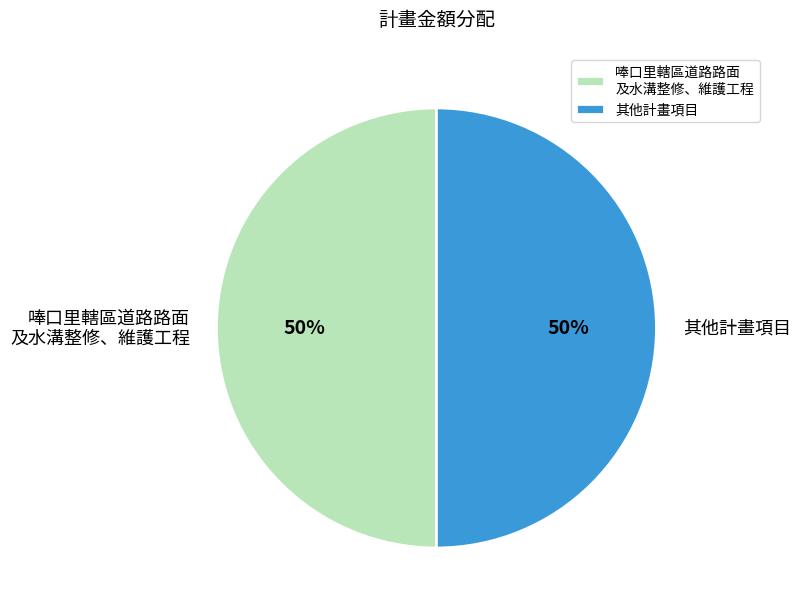

True or false: 其他計畫項目 accounts for 50% of the total.

True